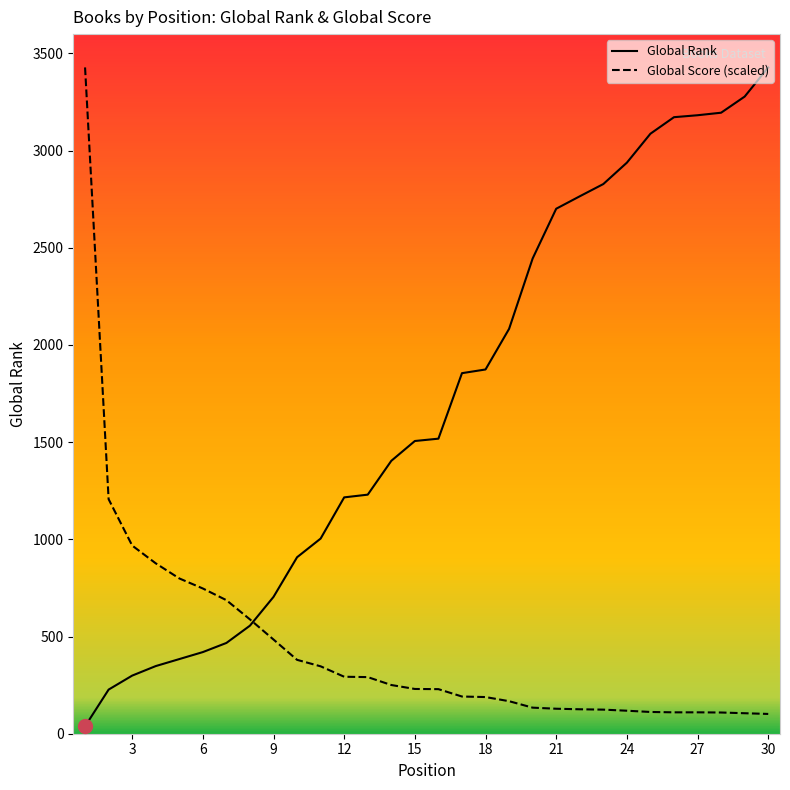

Rank the series by their average value, from lowest to highest.

Global Score (scaled), Global Rank